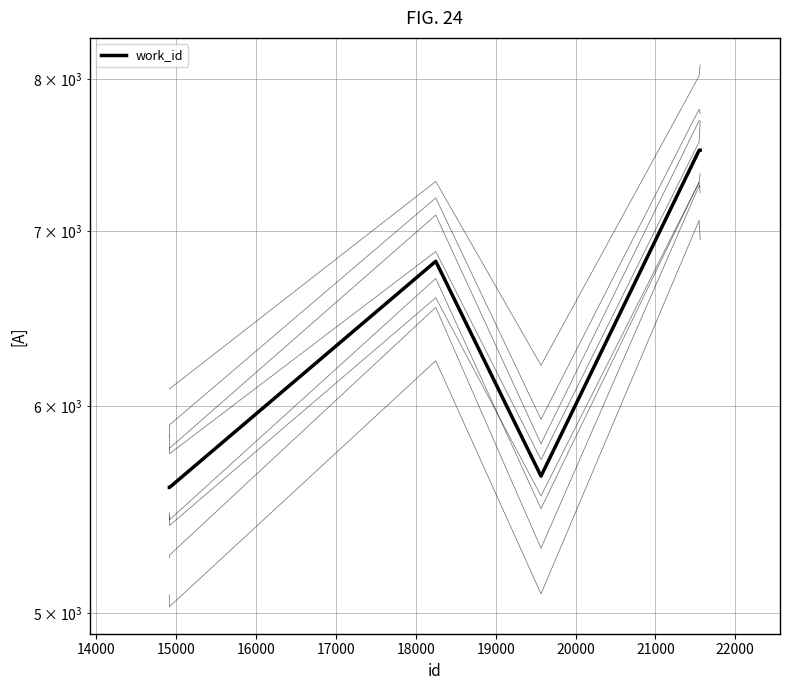

What is the greatest value displayed?

7516